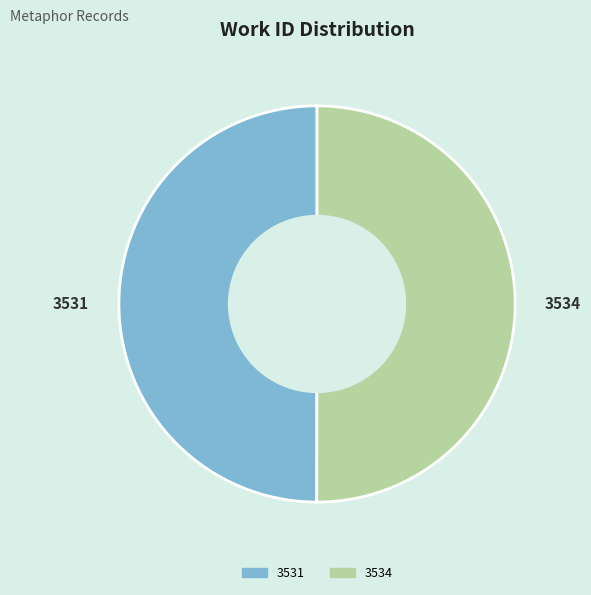

The 3534 slice represents 44% of the pie. True or false?

False